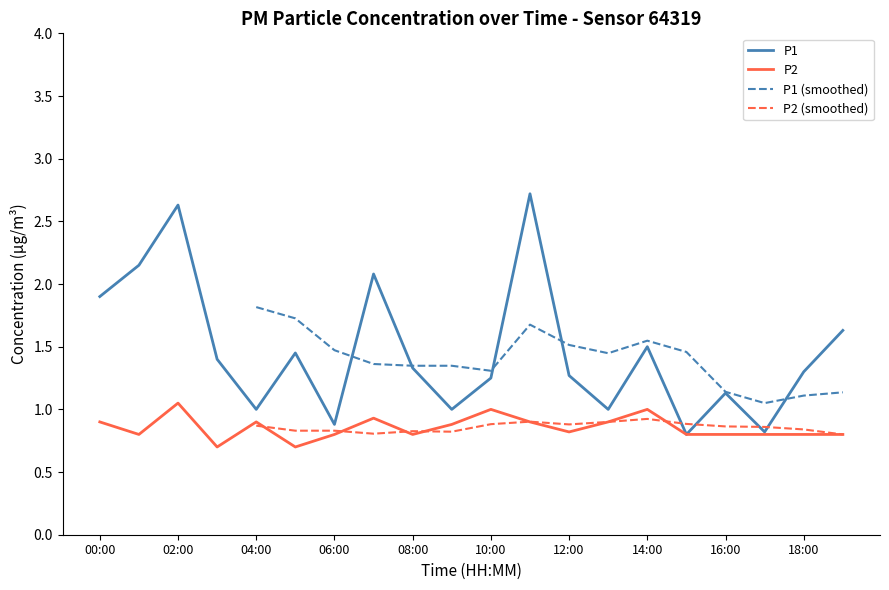

True or false: P2 and P1 intersect in this chart.

False